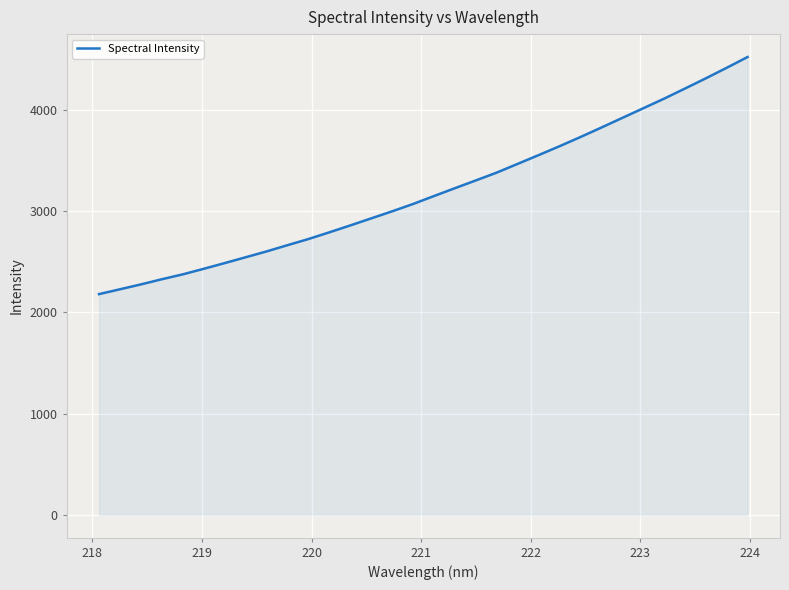

What is the maximum value shown in the chart?

4525.7